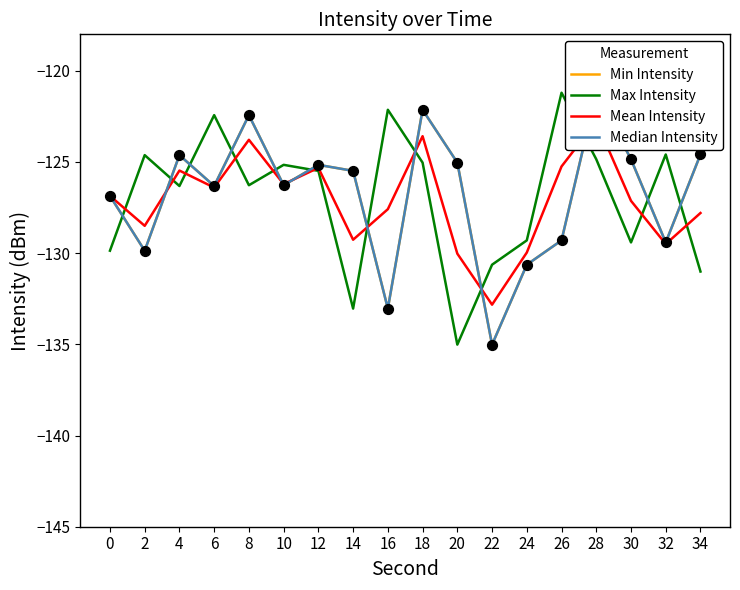

Which series has the largest Y range (max minus min)?

Min Intensity